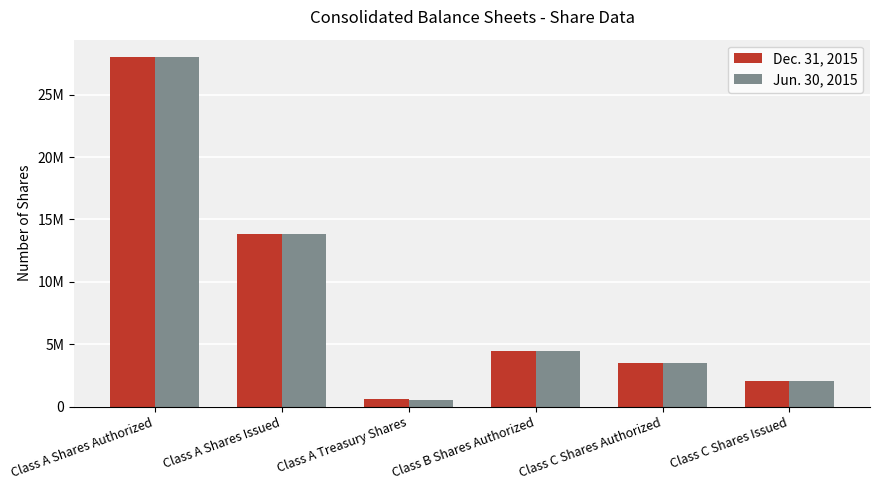

Where is Dec. 31, 2015 nearest to the value 14324143?

Class A Shares Issued